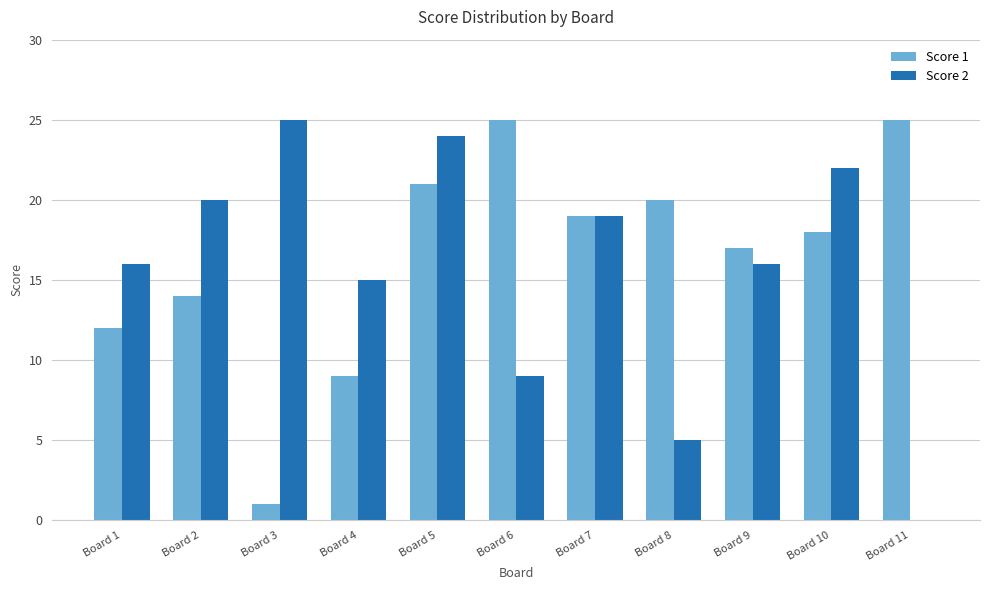

What is the difference between the Score 1 values at Board 1 and Board 10?

6